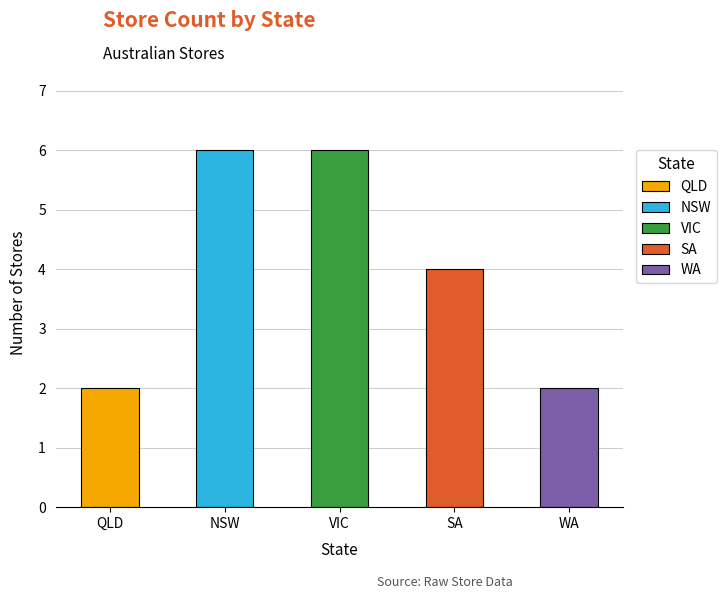

What is the value of the 2nd bar from the left?

6